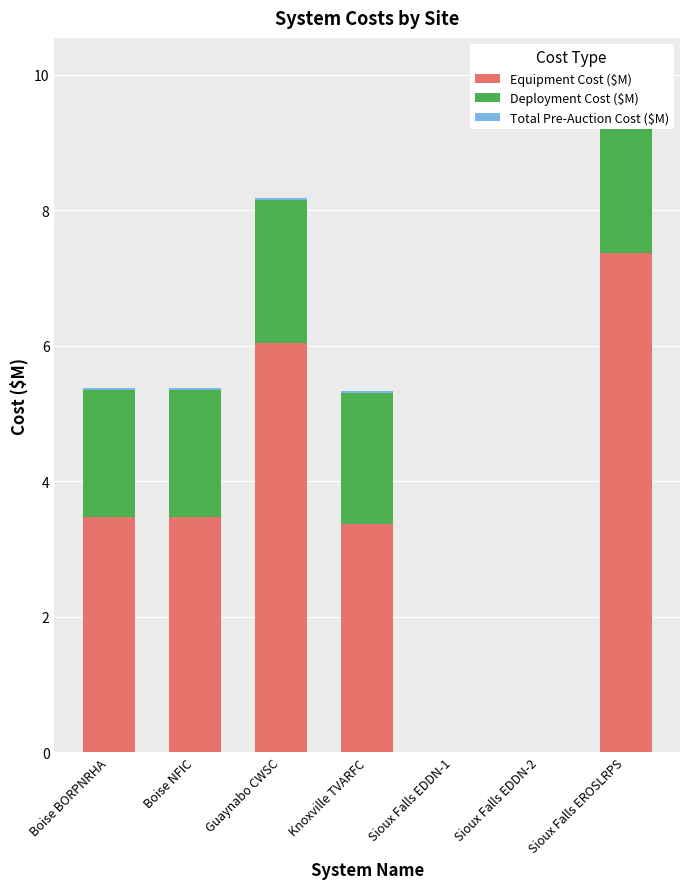

List the labels in order of Equipment Cost ($M) value, smallest first.

Sioux Falls EDDN-1, Sioux Falls EDDN-2, Knoxville TVARFC, Boise BORPNRHA, Boise NFIC, Guaynabo CWSC, Sioux Falls EROSLRPS